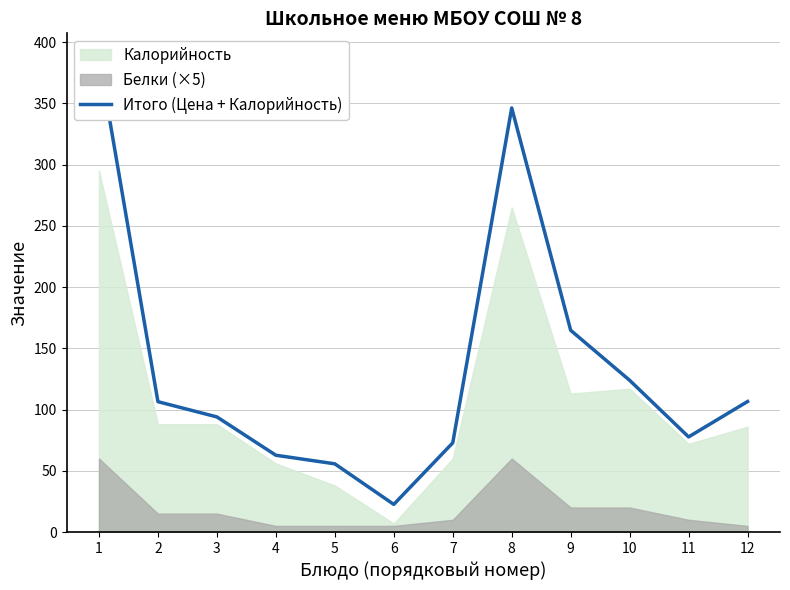

List the labels in order of value, smallest first.

6, 5, 4, 7, 11, 3, 2, 12, 10, 9, 8, 1